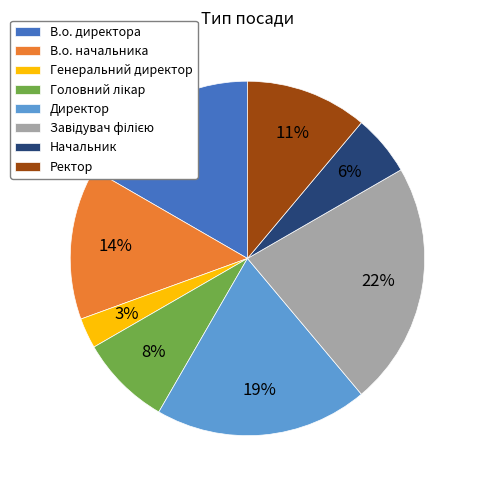

Is it true that Начальник is 13% of the pie?

False